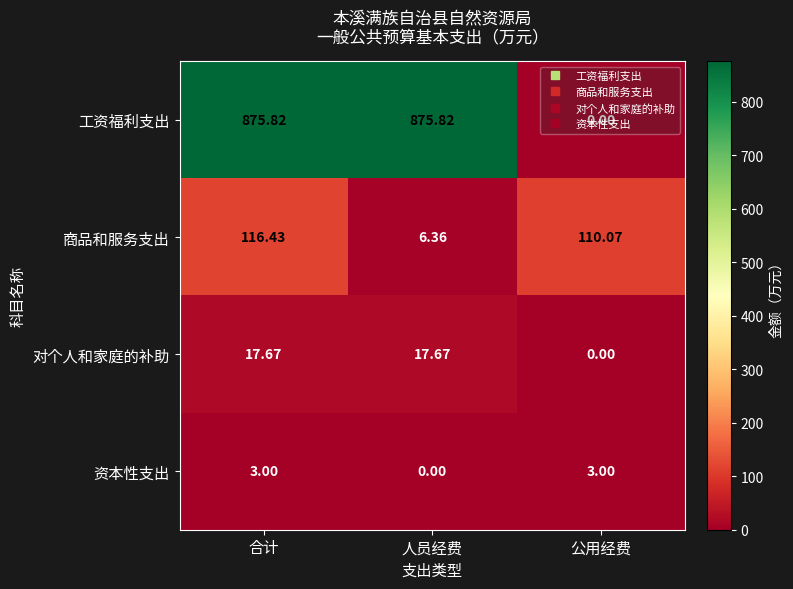

How many data points in 资本性支出 are less than 3?

1